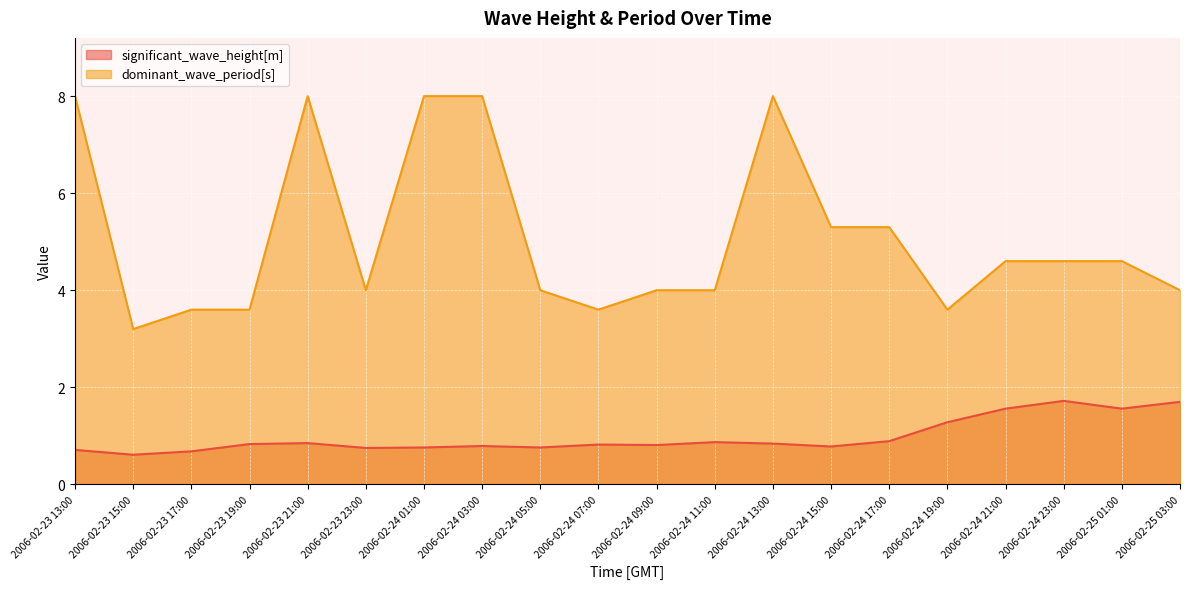

What is the value of the dominant_wave_period[s] point at the 2nd from the left?

3.2